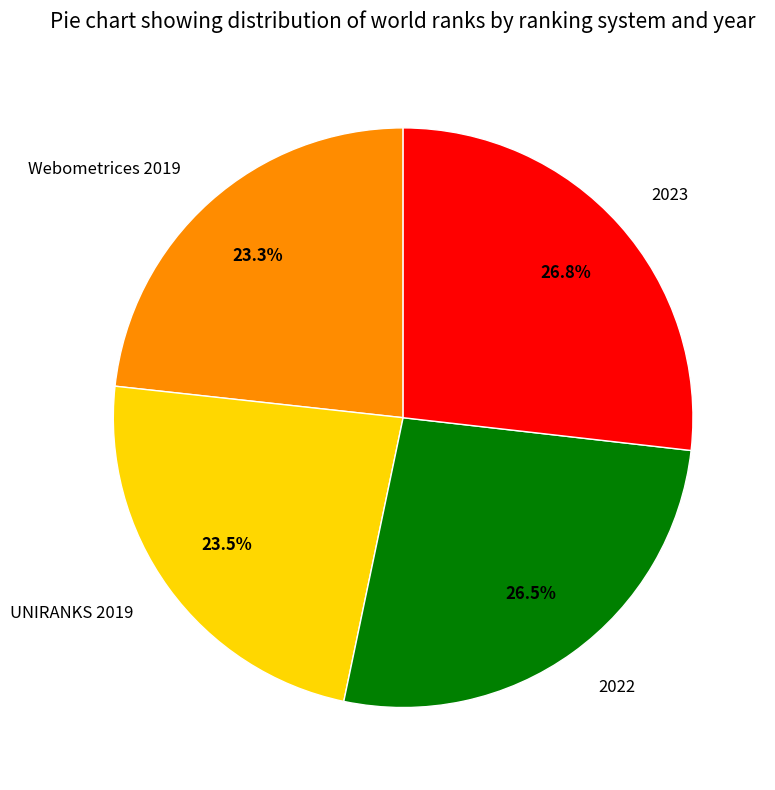

Between 2022 and UNIRANKS 2019, which is larger?

2022